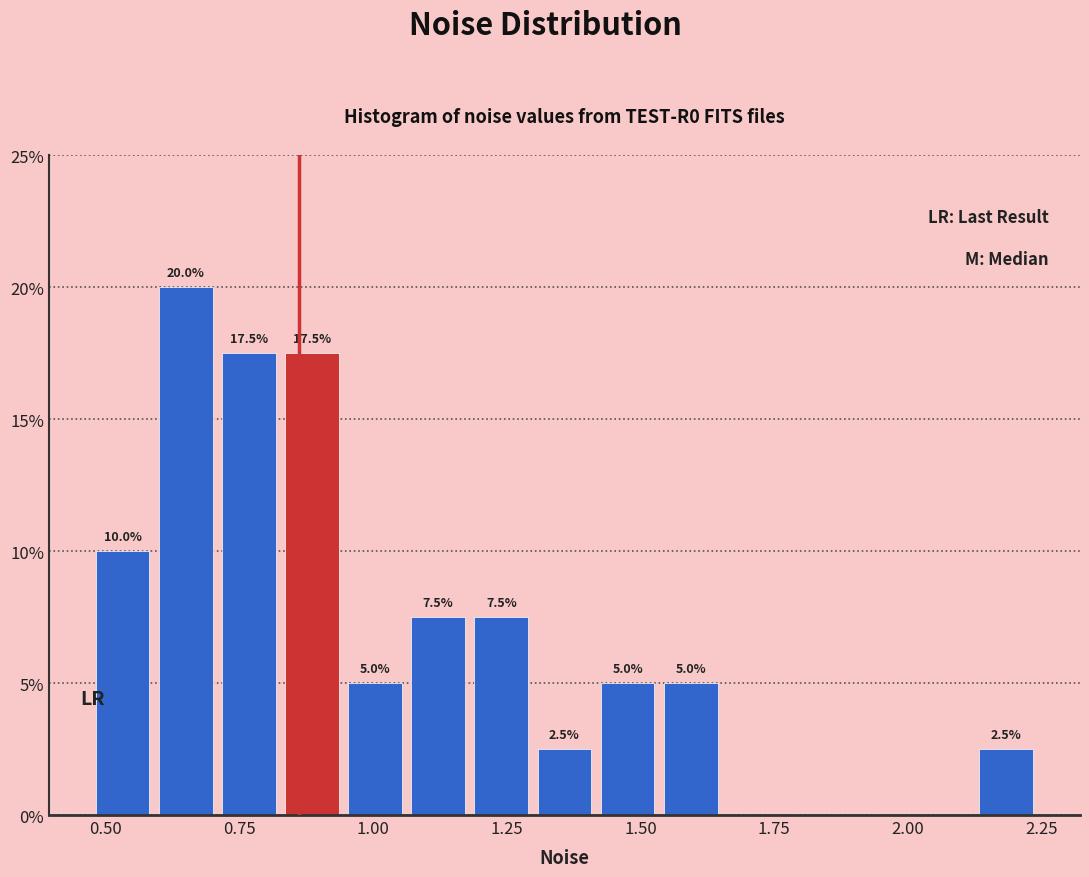

Around what value on the x-axis is the tallest bar? Give the approximate position of its centre, as read against the axis.

0.65